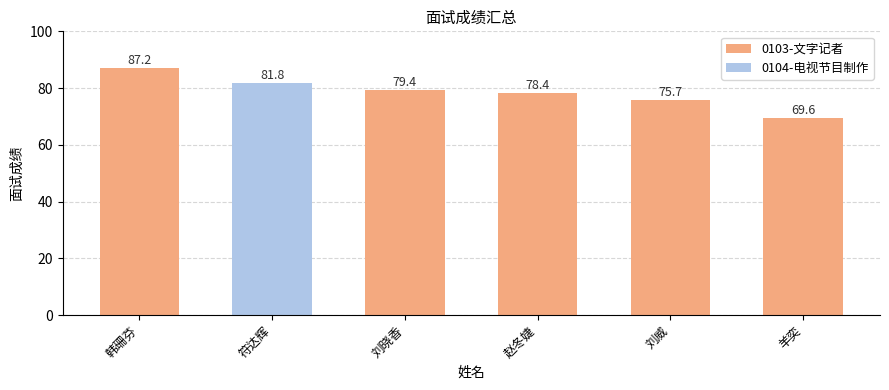

List the labels in order of value, smallest first.

羊奕, 刘威, 赵冬婕, 刘晓香, 符达辉, 韩珊芬